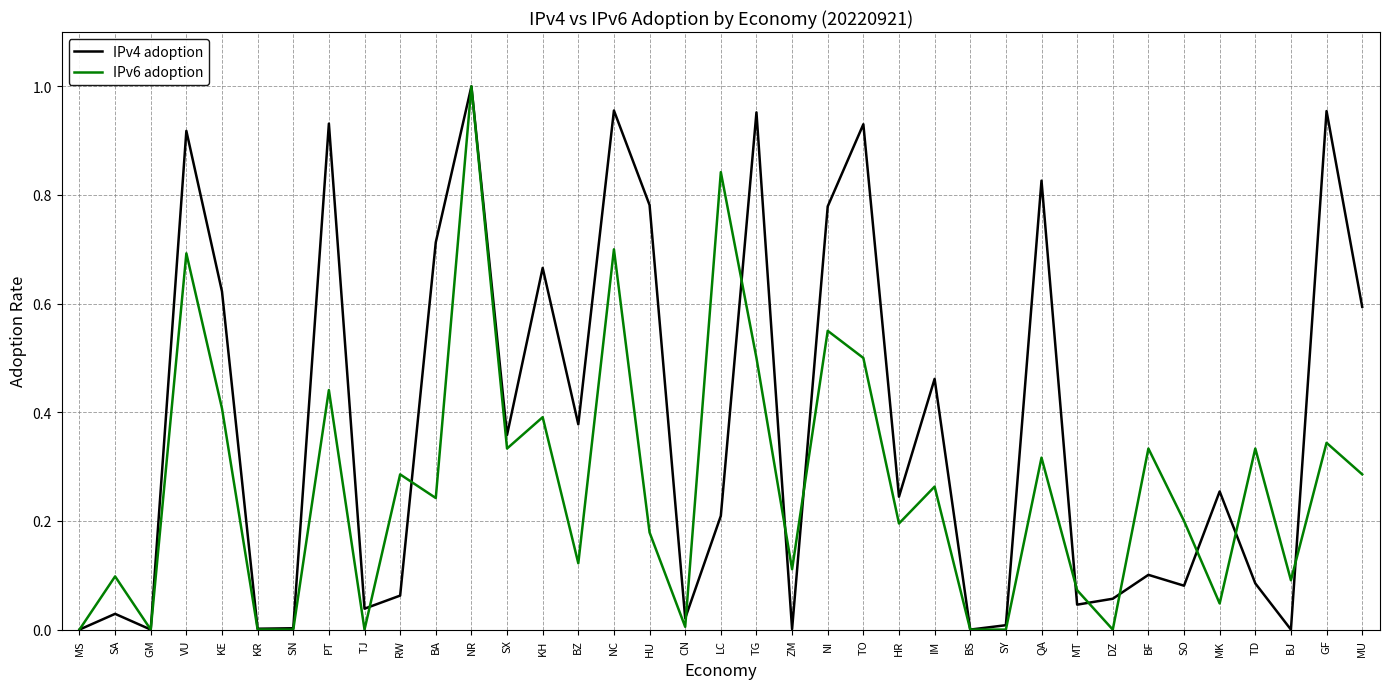

Which series has the largest total across all categories?

IPv4 adoption